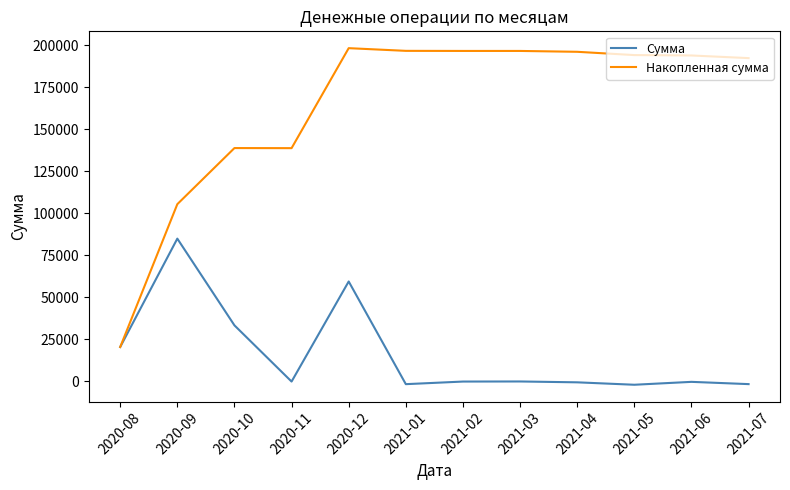

At which label does Сумма first exceed -52?

2020-08